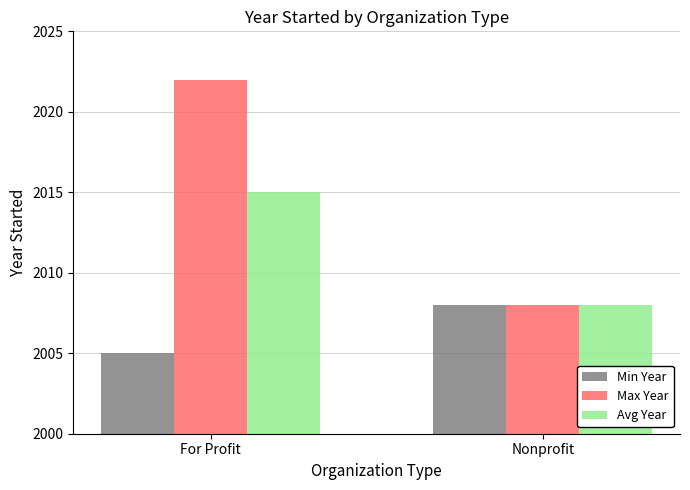

The Max Year series shows 746 at For Profit. True or false?

False